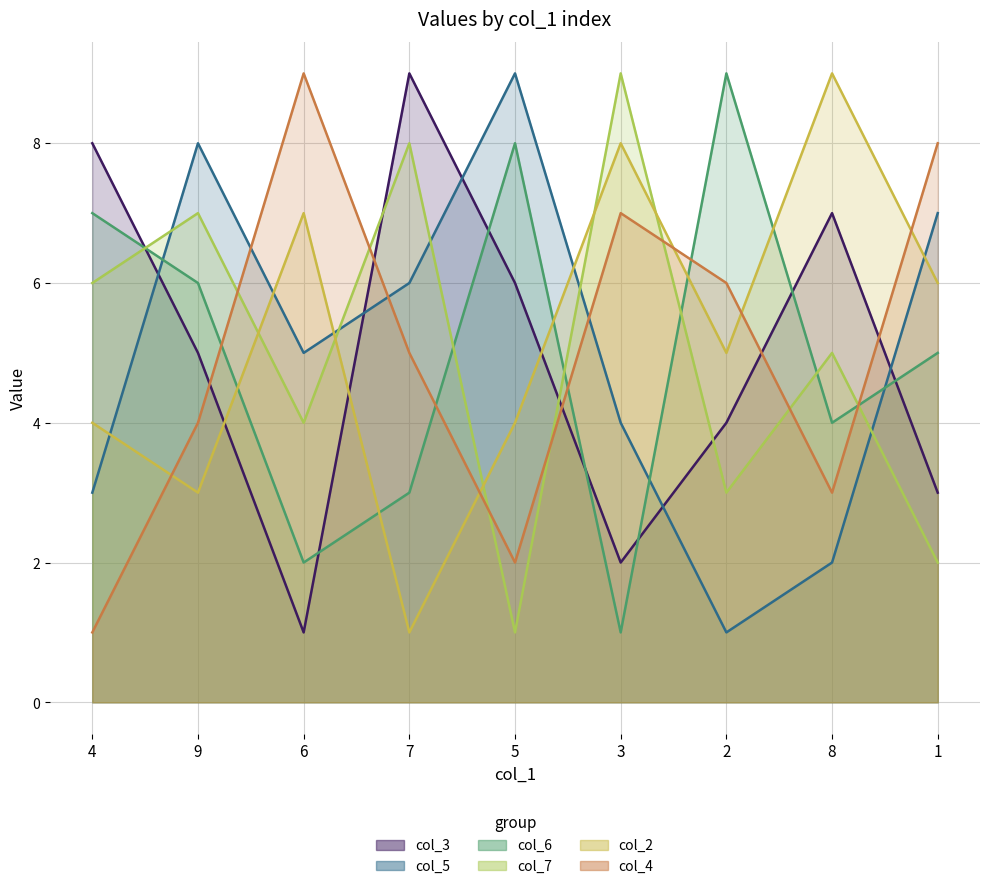

What is the sum of all col_3 values?

45